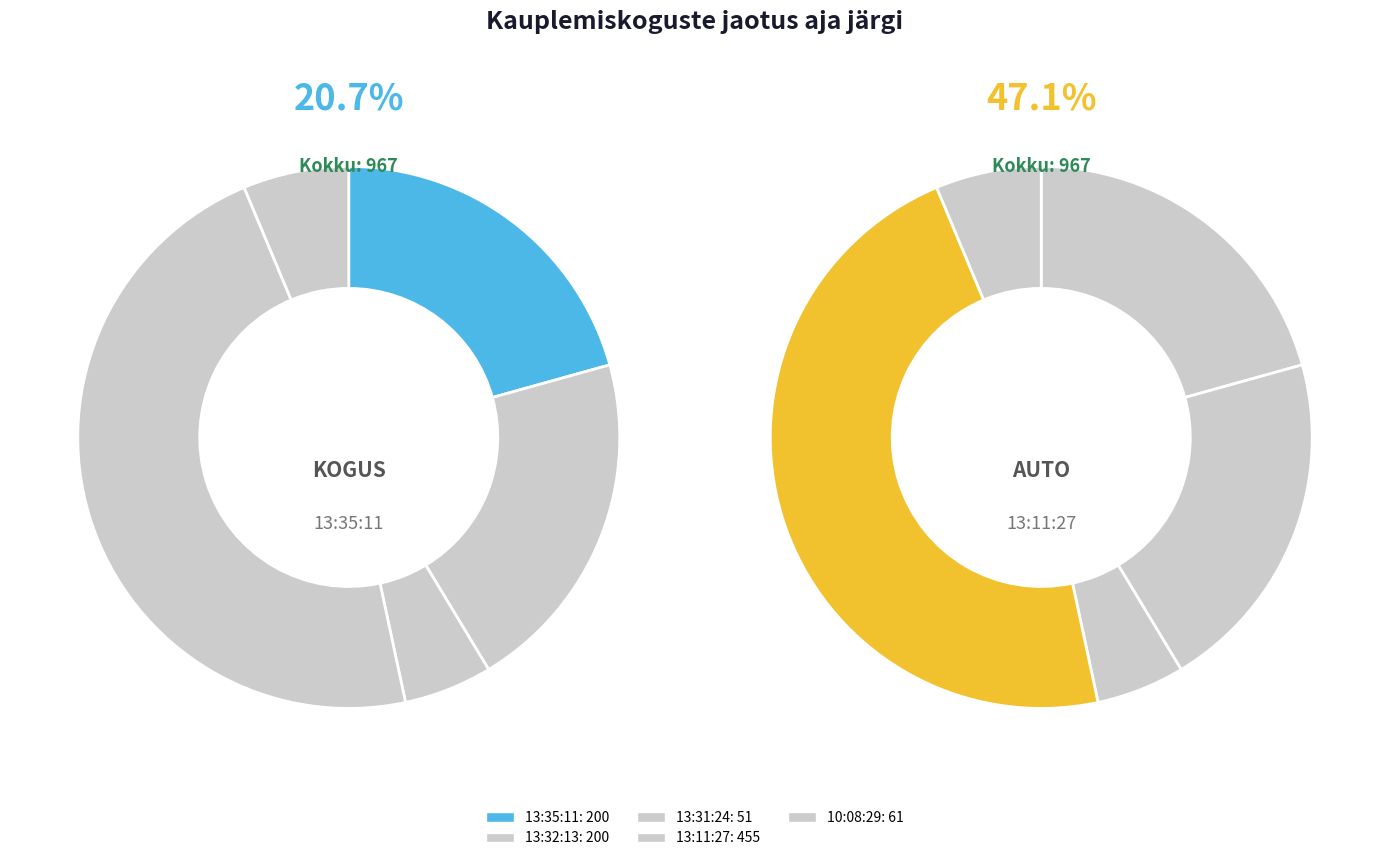

Is it true that 13:32:13 is 21% of the pie?

True